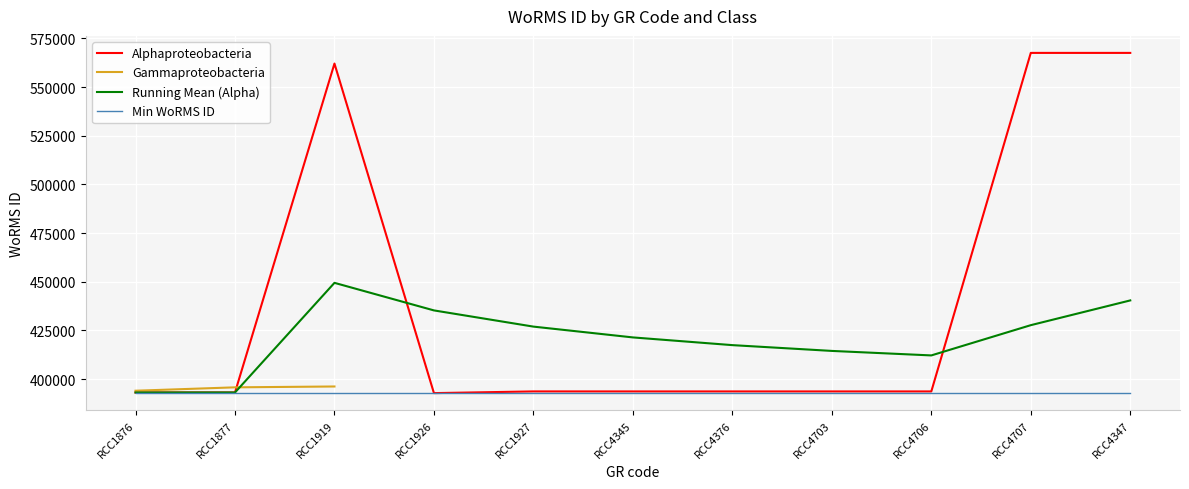

List the labels in order of value, largest first.

RCC4707, RCC4347, RCC1919, RCC1927, RCC4345, RCC4376, RCC4703, RCC4706, RCC1876, RCC1877, RCC1926